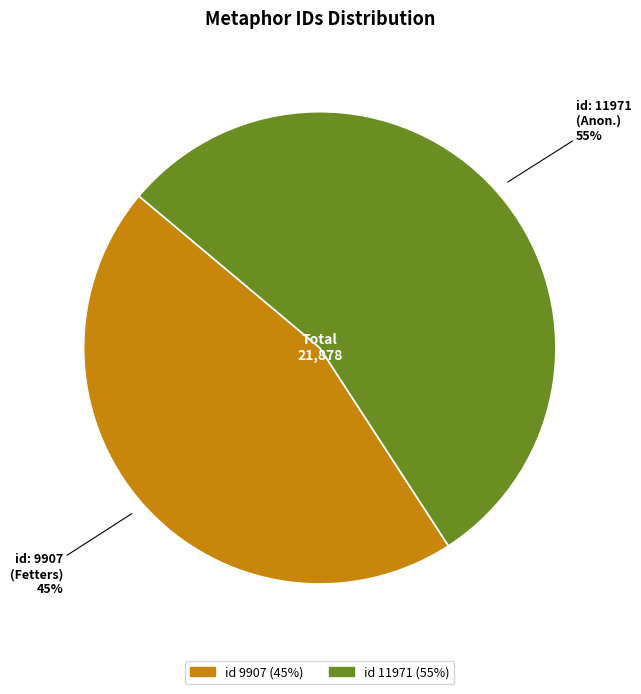

To the nearest percent, what is the average slice percentage?

50%